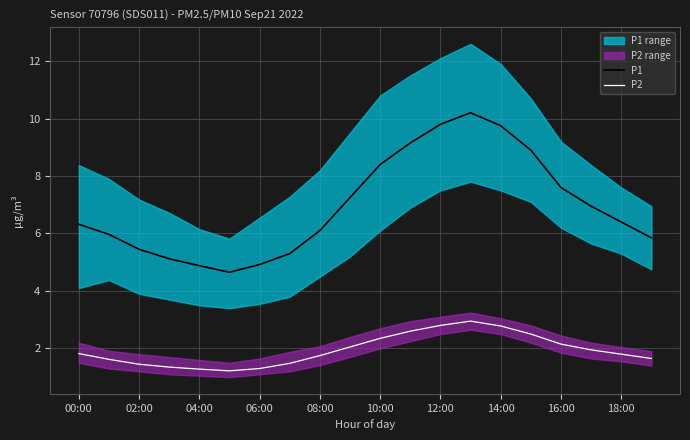

Which series has the widest spread of values?

P1